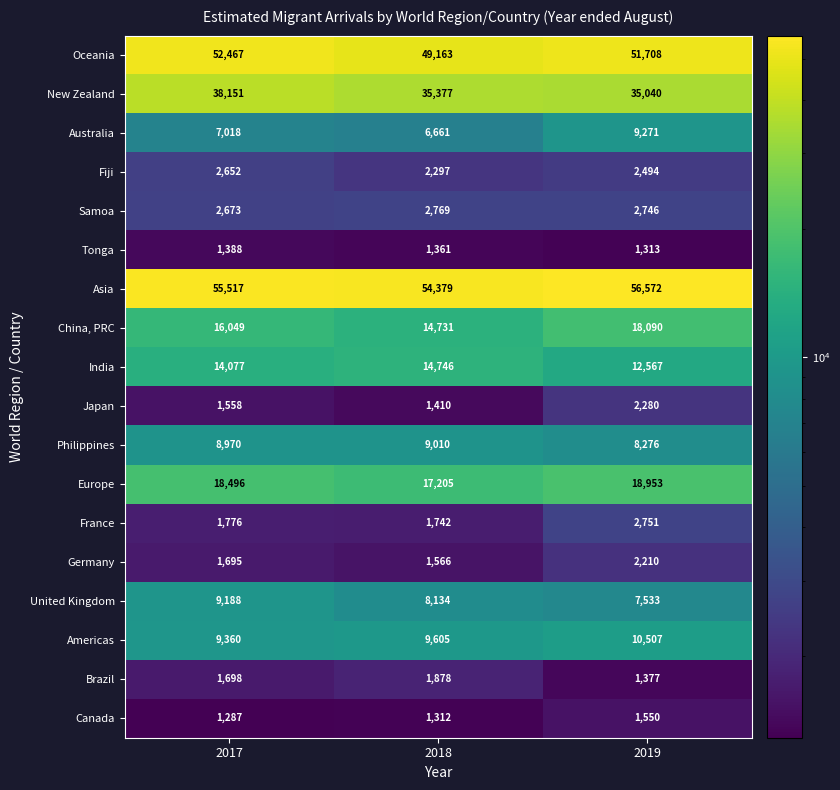

True or false: Canada has a value of 1016 at 2019.

False